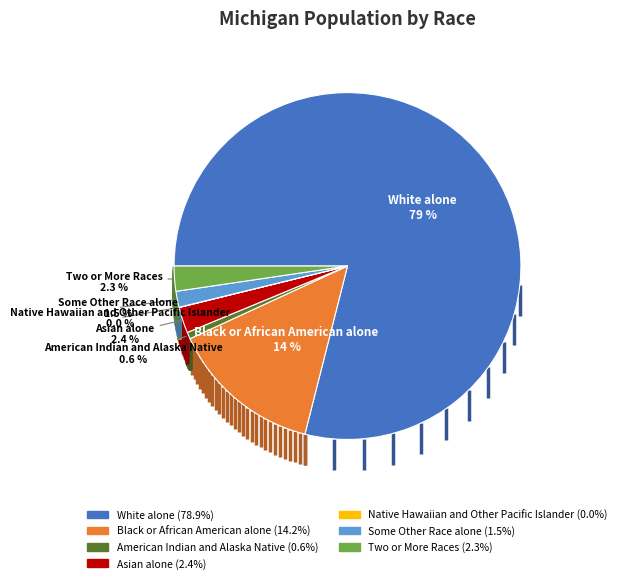

Does Two or More Races account for over 50% of the chart?

No